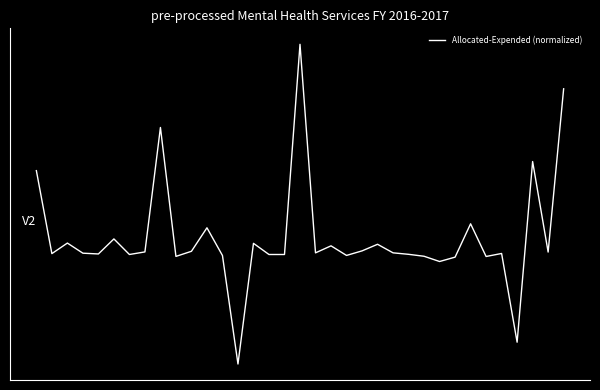

Is this an area chart (filled region under the line)?

No